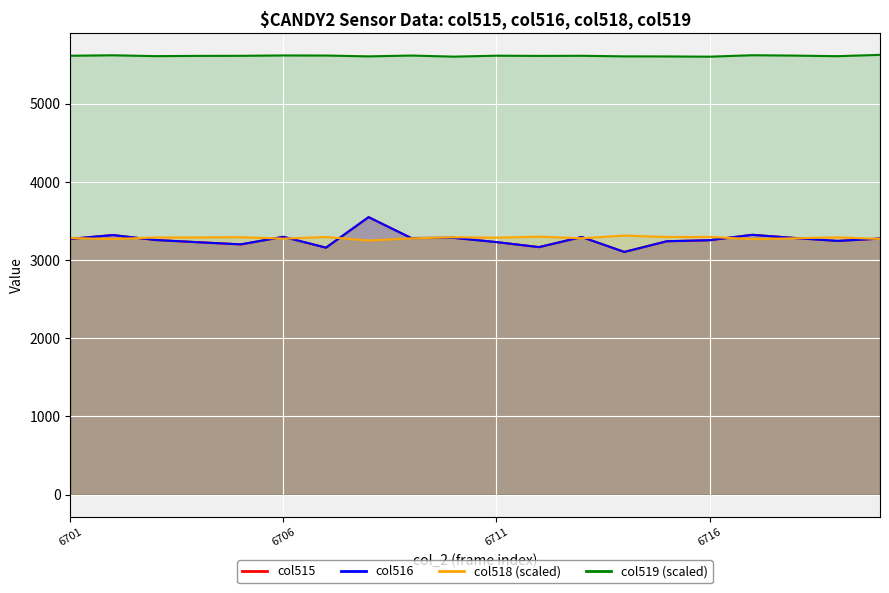

Where is the first local minimum for col518 (line)?

6706